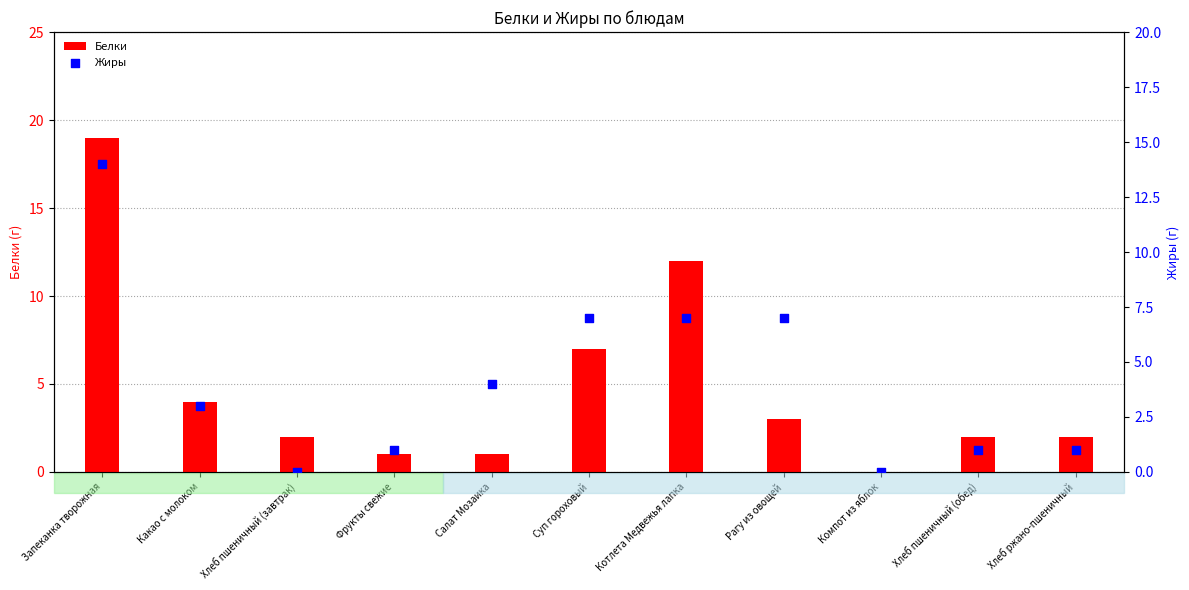

Which series contains the lowest Y value?

Белки